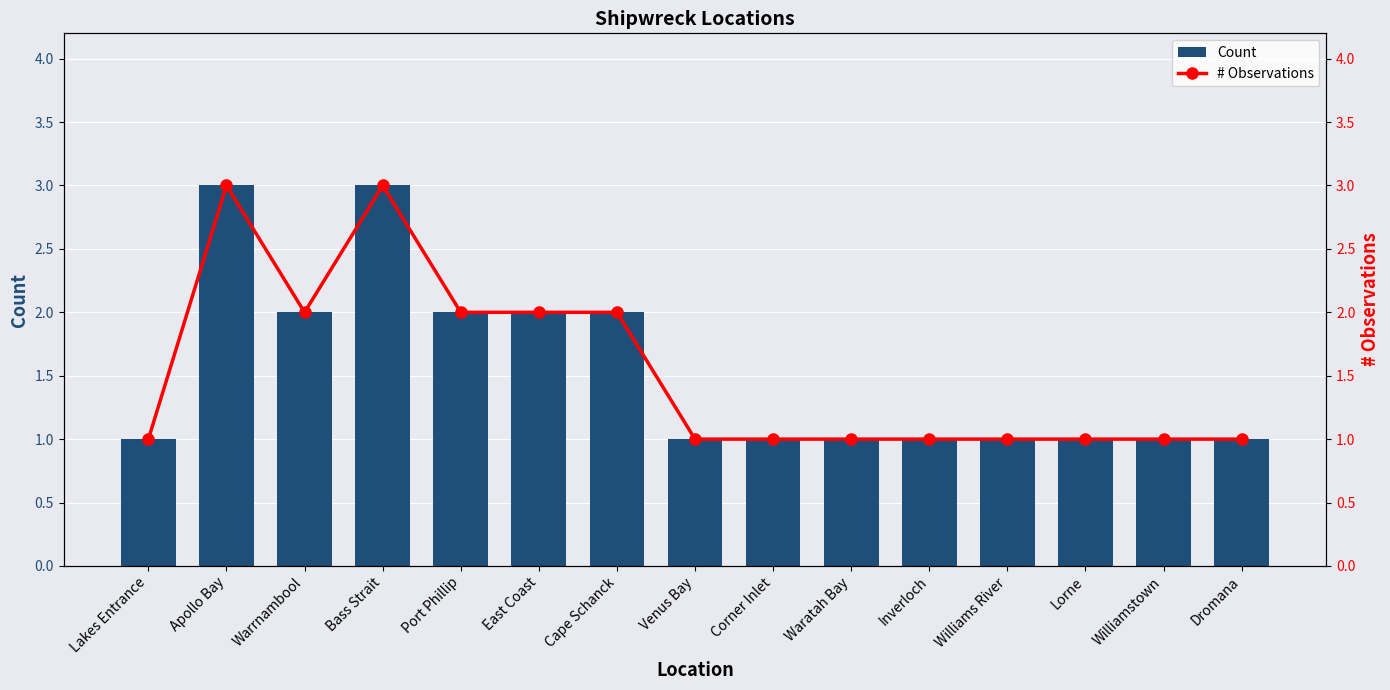

Read the Count value at Dromana.

1